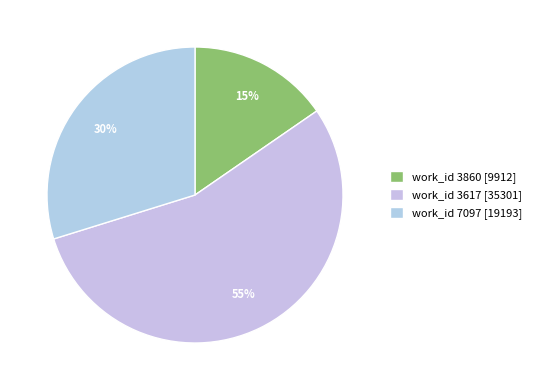

Which category has the smallest portion of the pie?

work_id 3860 [9912]